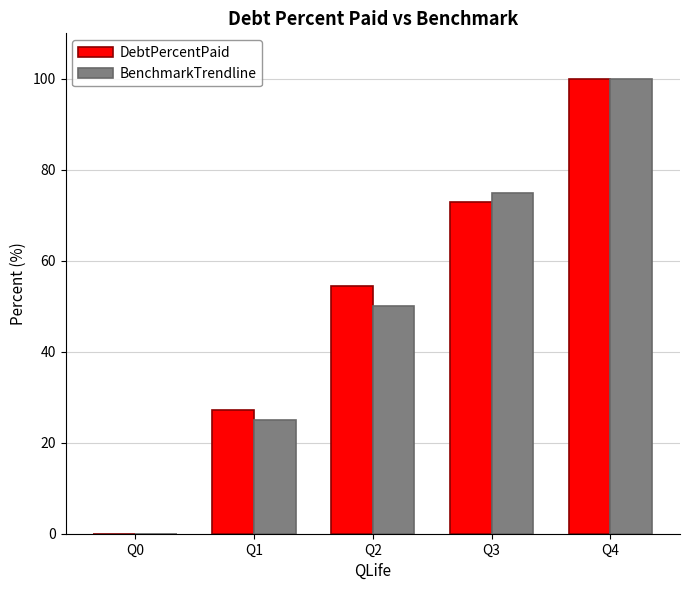

What is the total value across all series at Q4?

200.0